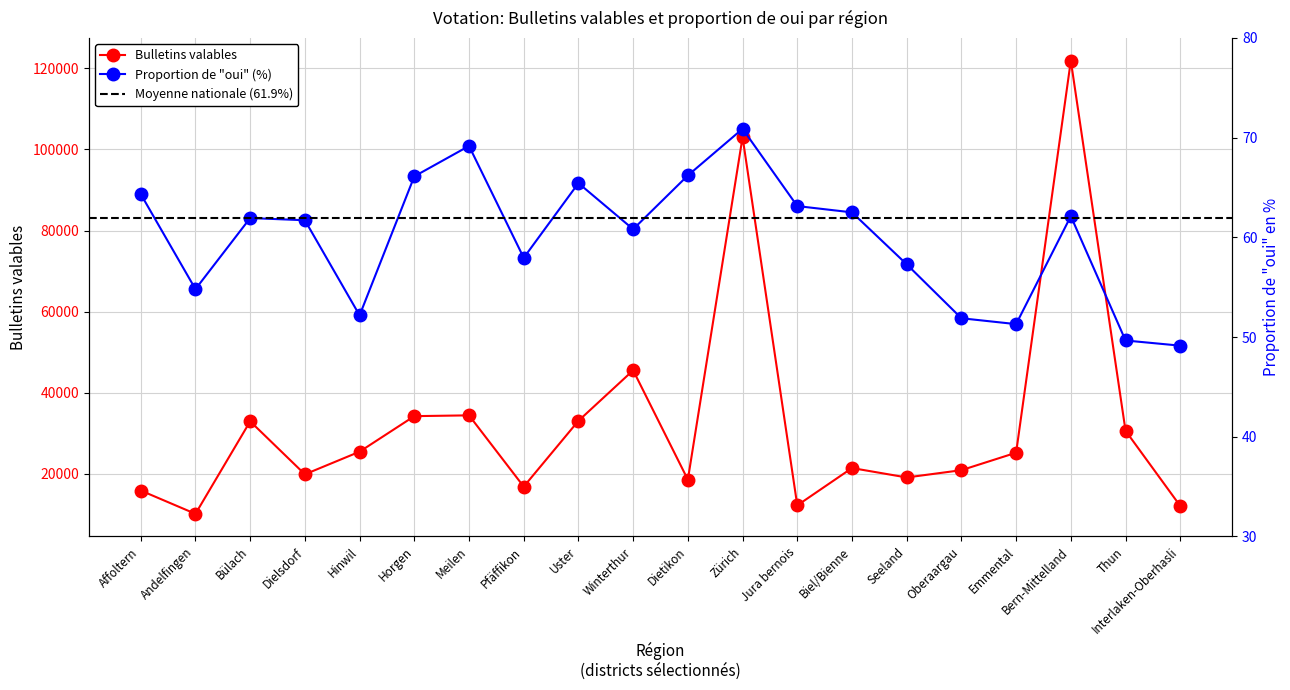

What is the greatest value displayed?

121897.0